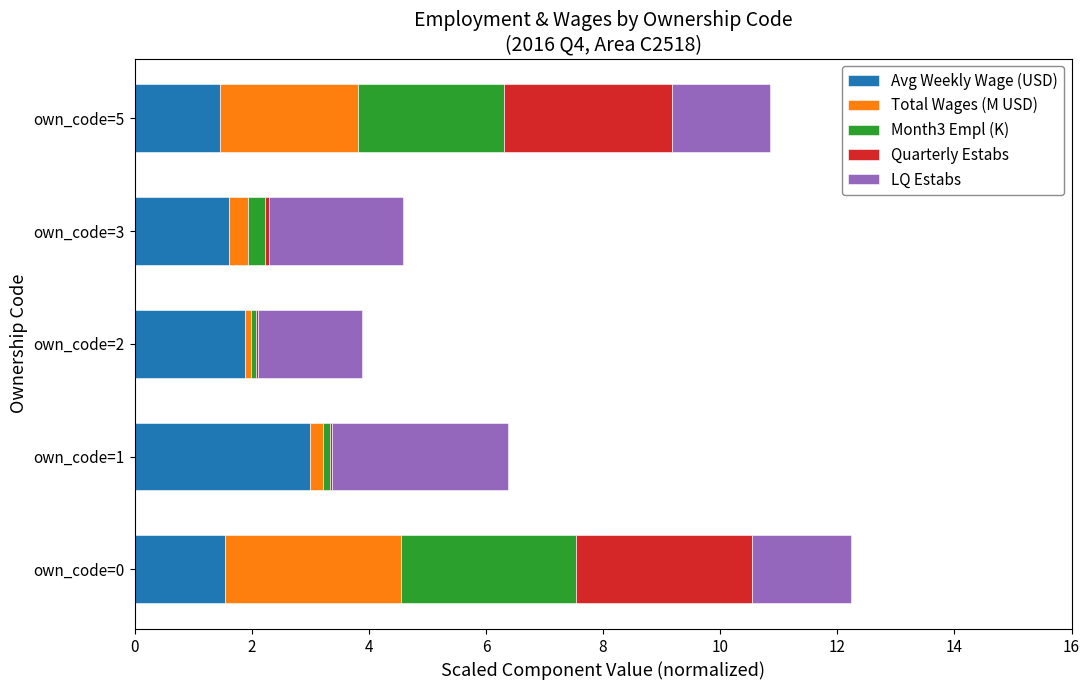

Count the number of data series in this chart.

5